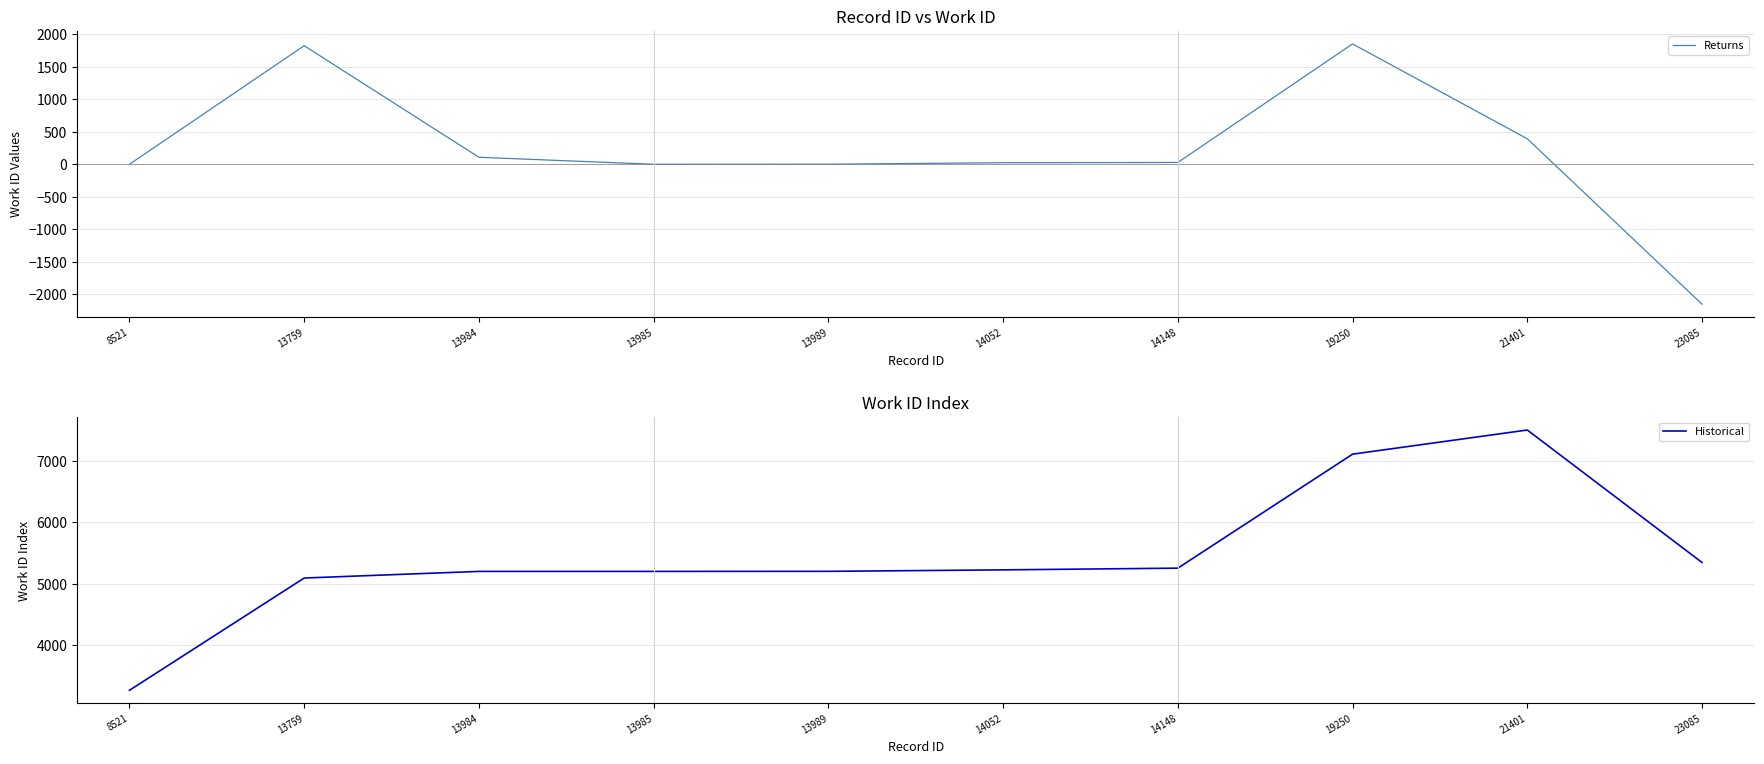

True or false: Historical and Returns intersect in this chart.

False